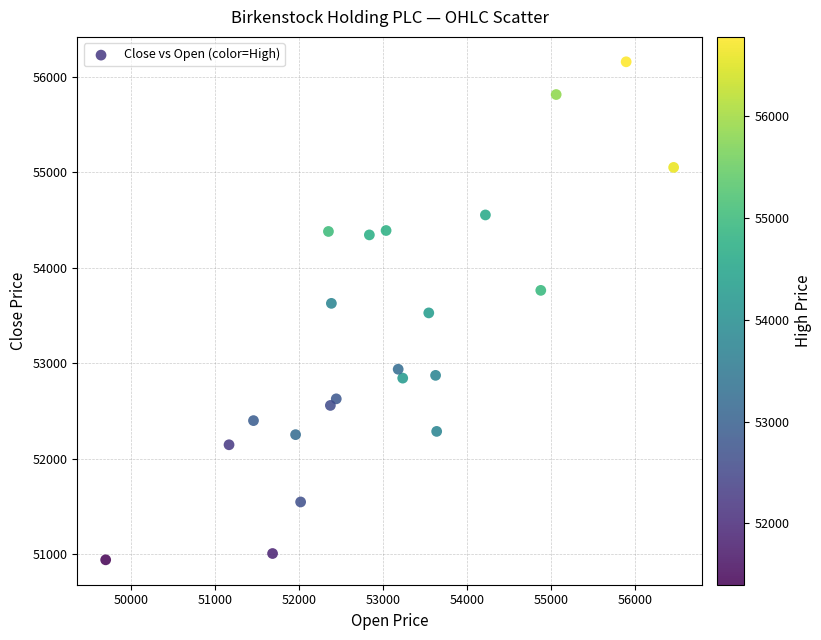

What is the range of X values (max minus min)?

6759